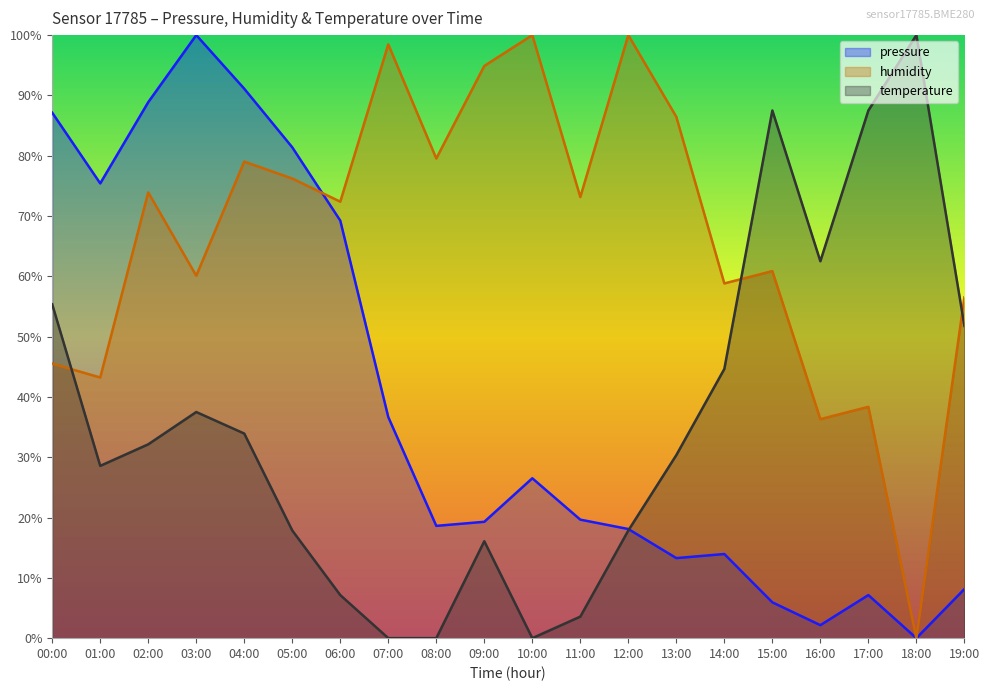

Is the value of humidity at 05:00 greater than the value of pressure at 08:00?

Yes